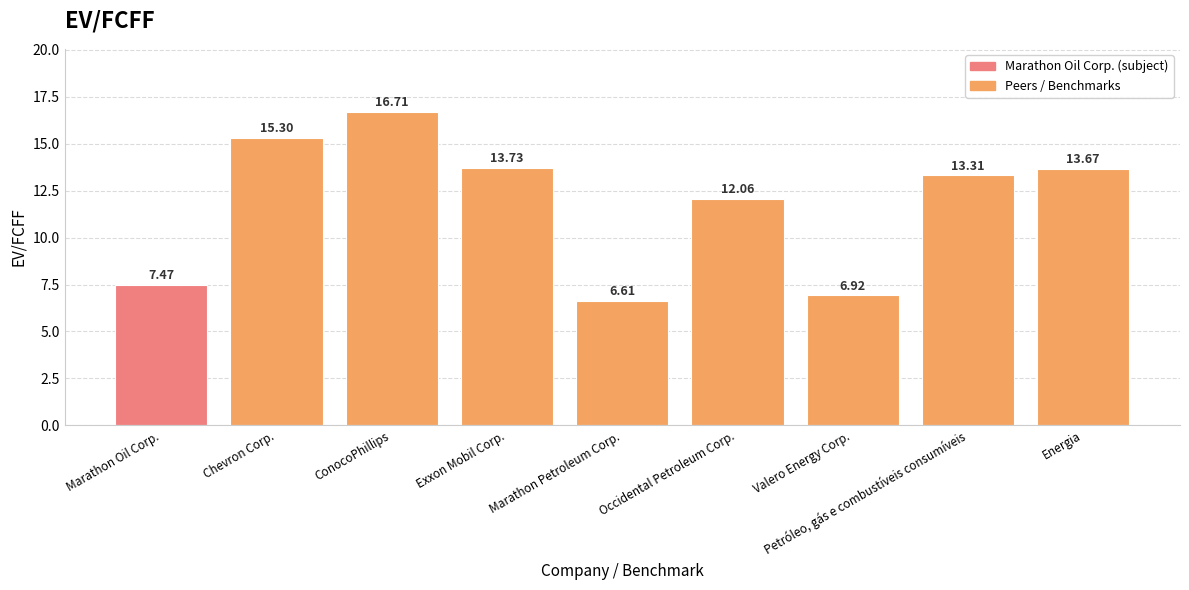

Reading right to left, transcribe all the data shown in this chart.

Energia=13.7	Petróleo, gás e combustíveis consumíveis=13.3	Valero Energy Corp.=6.9	Occidental Petroleum Corp.=12.1	Marathon Petroleum Corp.=6.6	Exxon Mobil Corp.=13.7	ConocoPhillips=16.7	Chevron Corp.=15.3	Marathon Oil Corp.=7.5